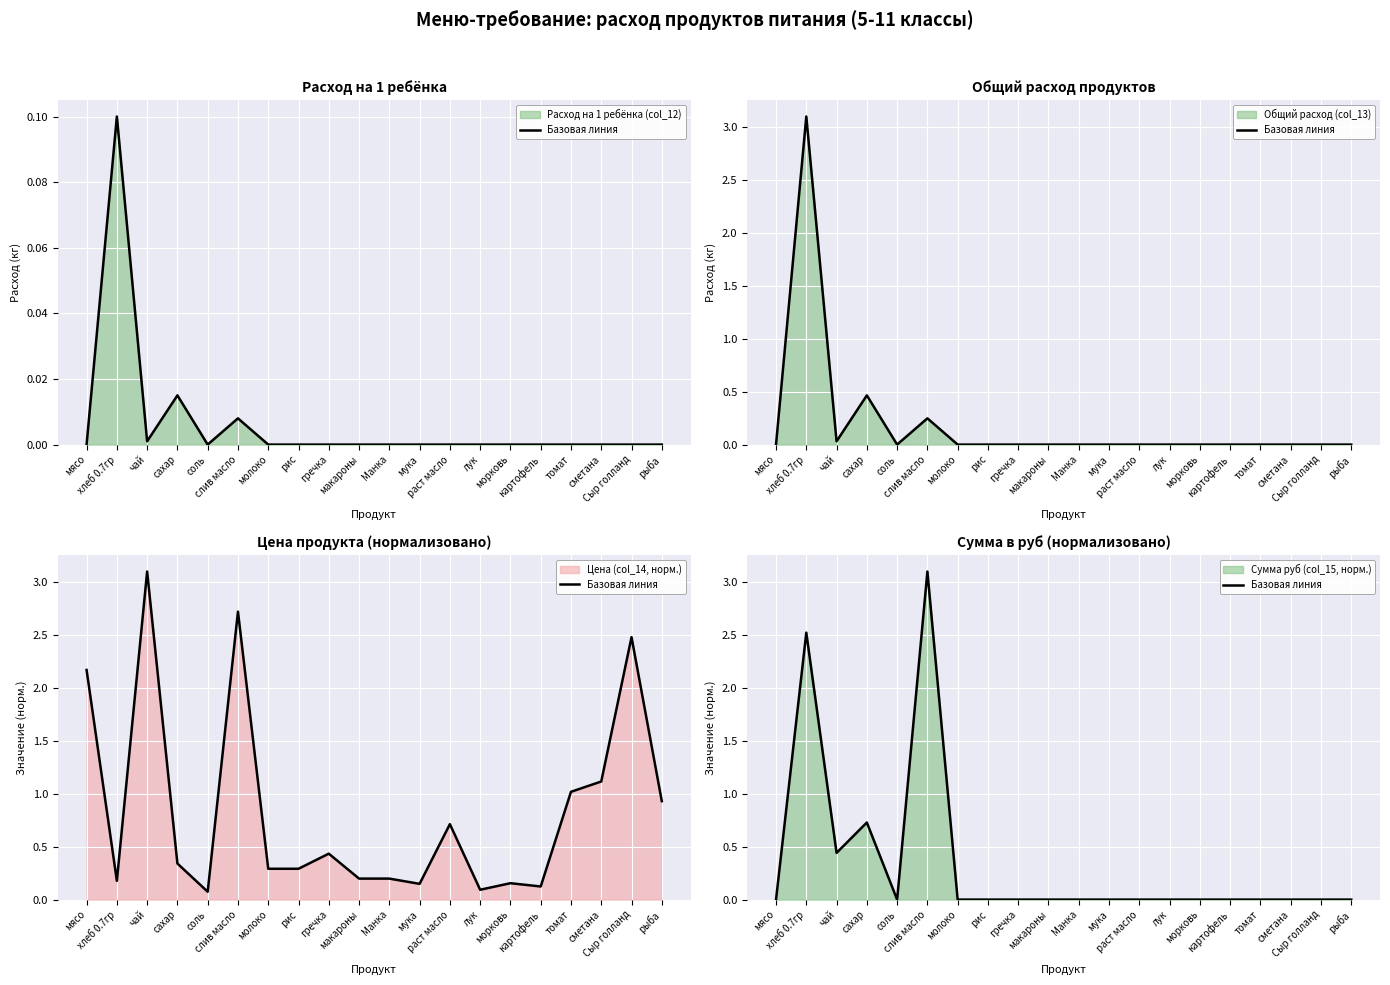

How many lines are shown in the chart?

1